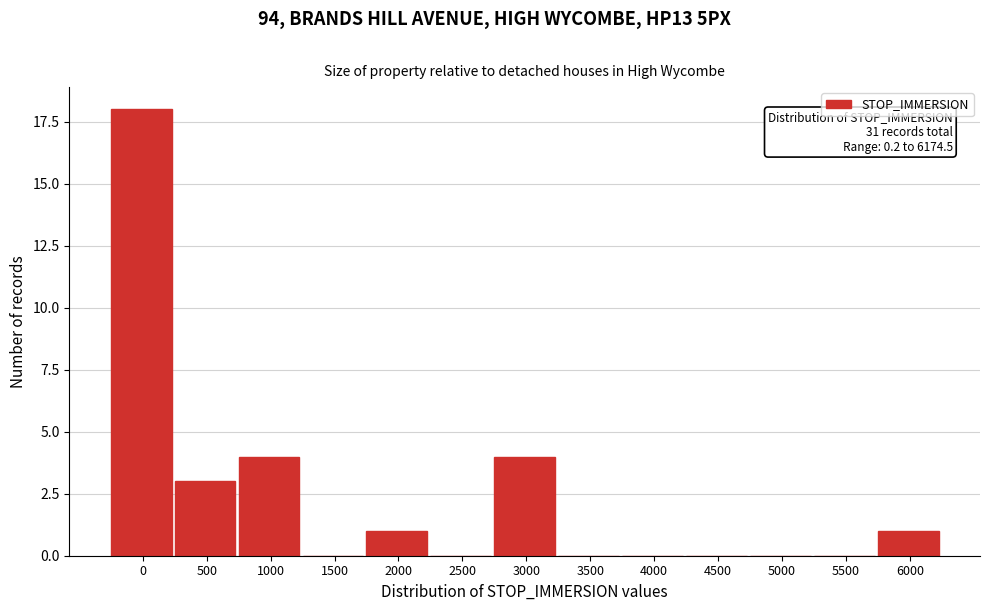

Reading left to right, extract all data points from this chart.

0=18	500=3	1000=4	1500=0	2000=1	2500=0	3000=4	3500=0	4000=0	4500=0	5000=0	5500=0	6000=1